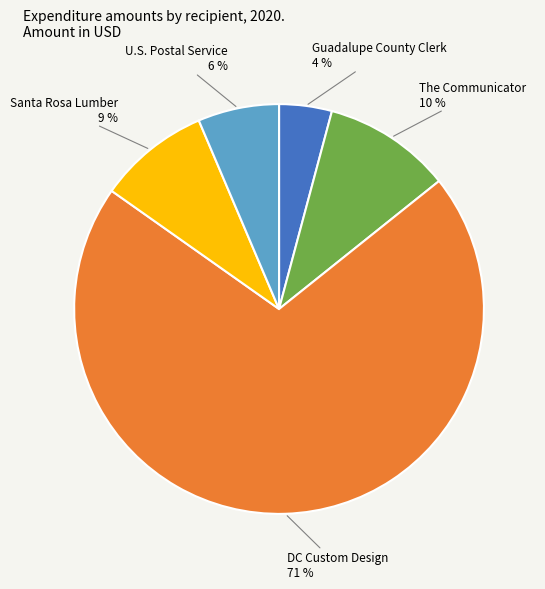

To the nearest percent, what is the average slice percentage?

20%